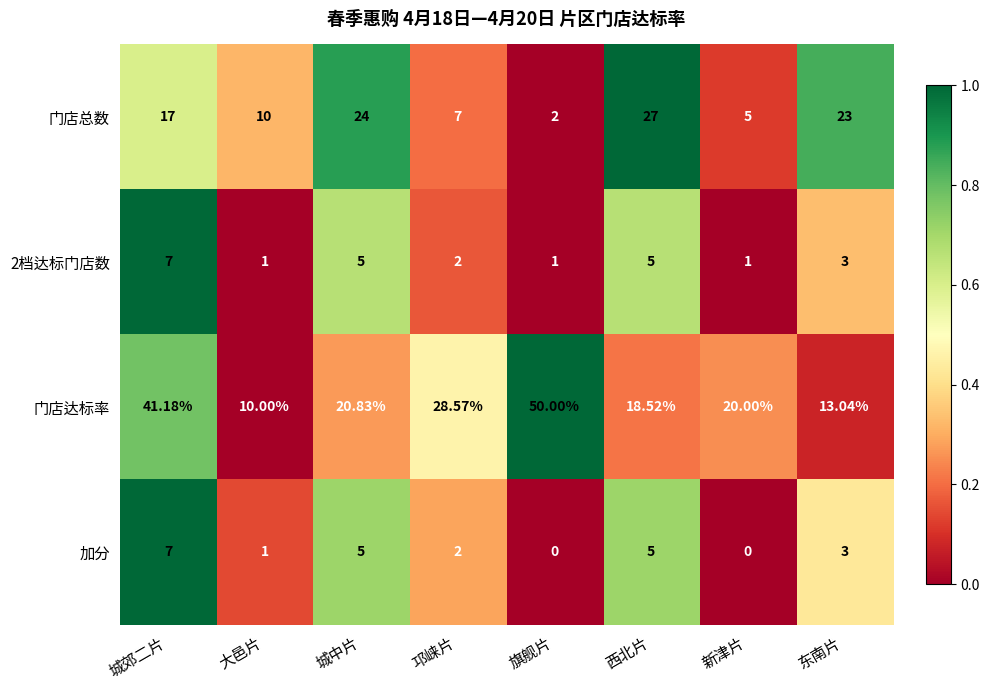

Count the number of categories in the chart.

8